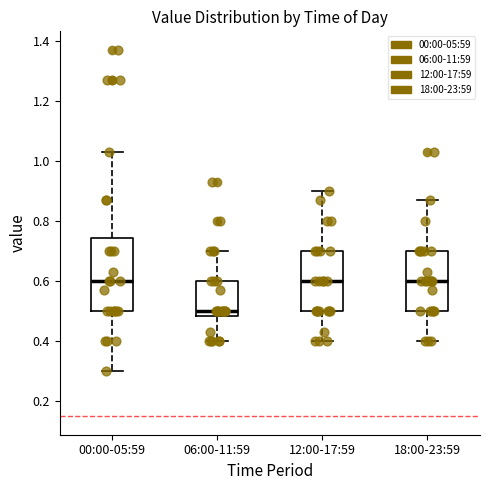

Reading left to right, transcribe this box plot: for each box, give where its median line is, the range the box spans, and where its two whiskers end, as read against the y-axis. The values are not printed on the chart, so give them approximately, as read against the axis.

00:00-05:59: median 0.60, box 0.50 to 0.74, whiskers 0.30 to 1.04
06:00-11:59: median 0.50, box 0.48 to 0.60, whiskers 0.40 to 0.70
12:00-17:59: median 0.60, box 0.50 to 0.70, whiskers 0.40 to 0.90
18:00-23:59: median 0.60, box 0.50 to 0.70, whiskers 0.40 to 0.88